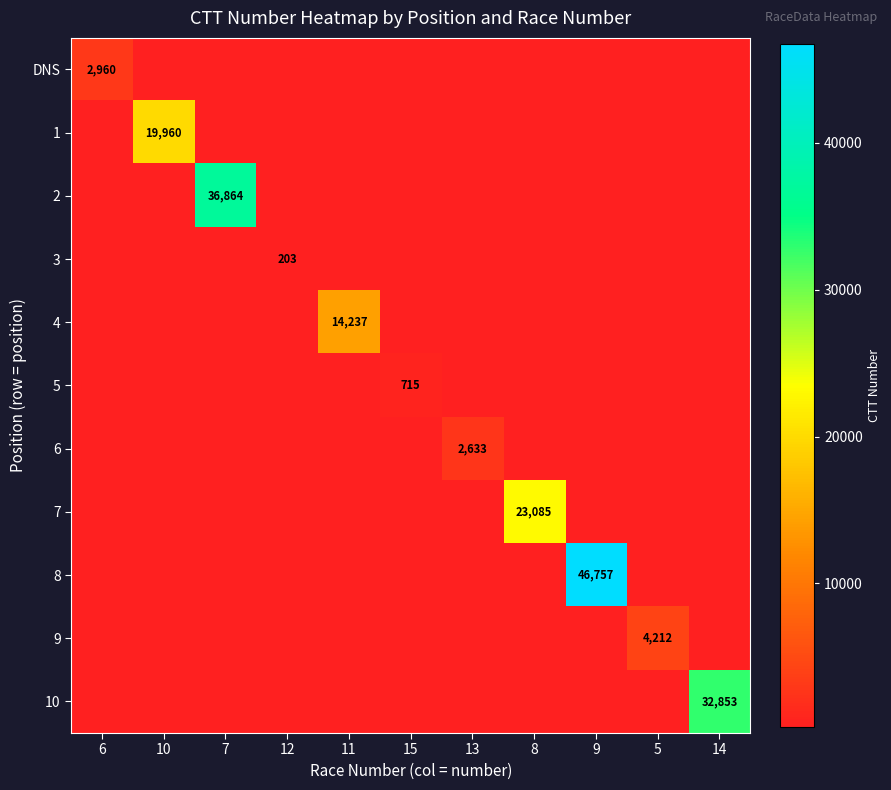

Is it true that 1 equals 19960 at 10?

True